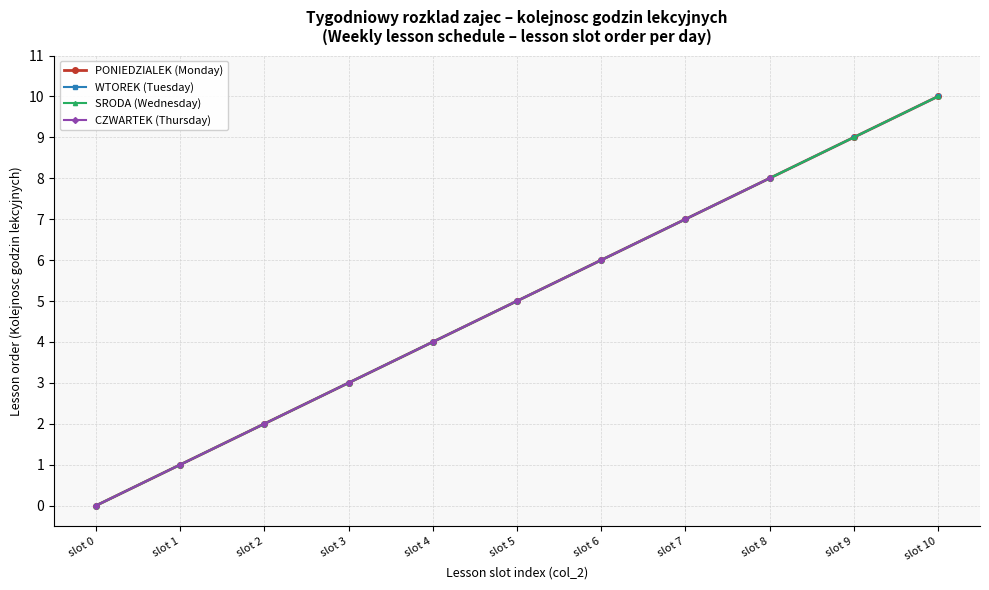

Which series has the widest spread of values?

Lessons per day (Mon)